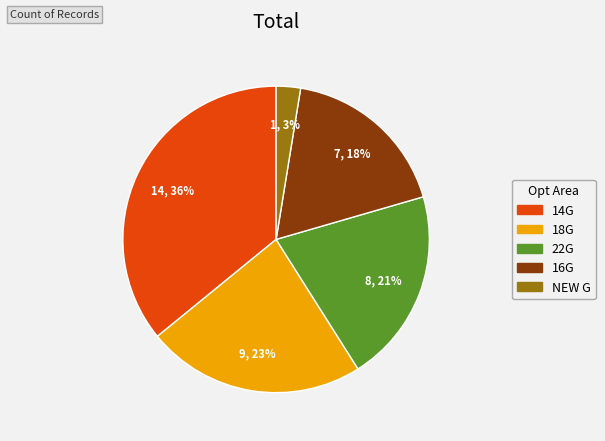

To the nearest percent, what is the difference between the largest and smallest slice percentages?

33%